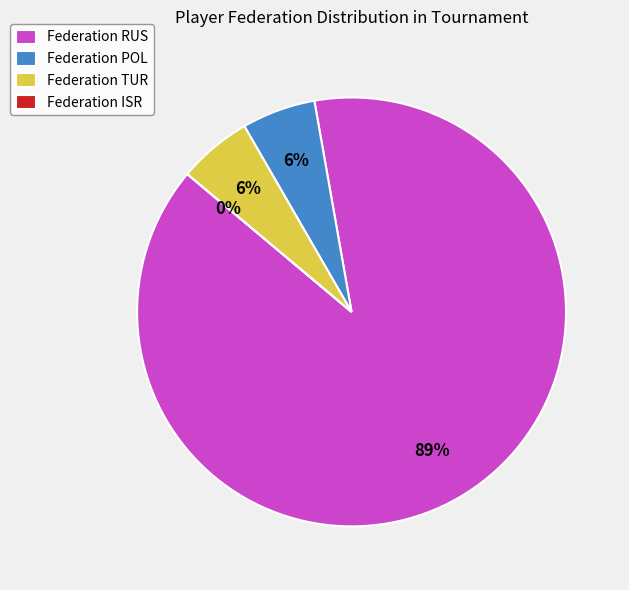

Rank the categories by value from highest to lowest.

RUS, POL, TUR, ISR